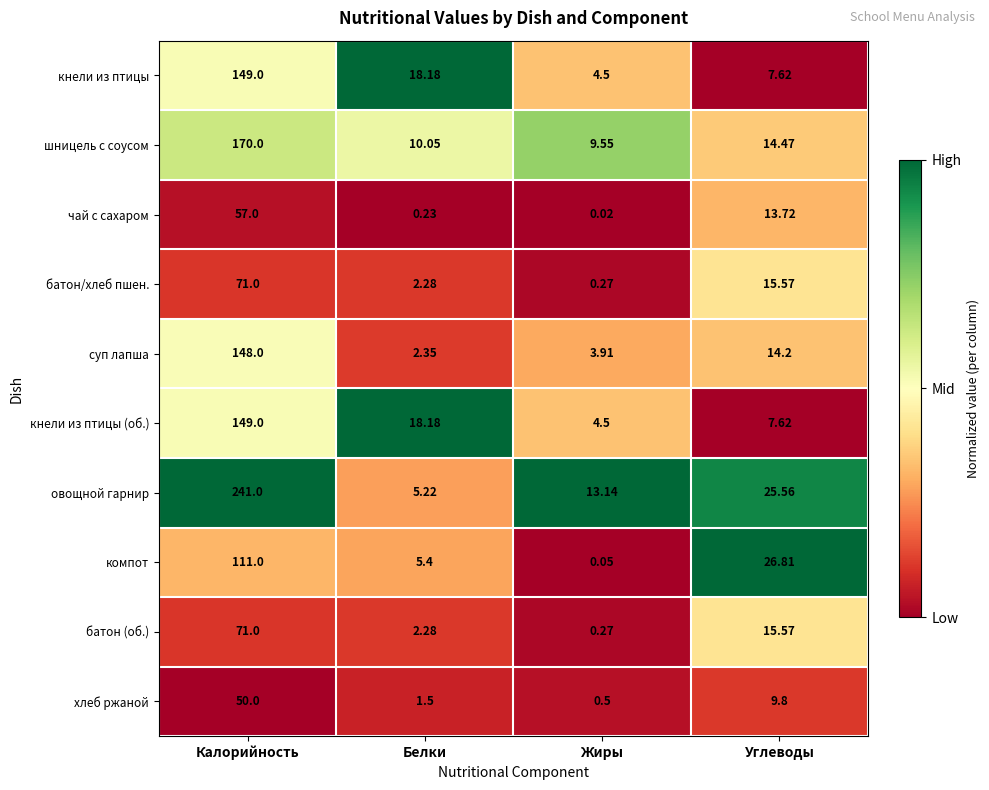

Rank the categories by чай с сахаром value from lowest to highest.

Жиры, Белки, Углеводы, Калорийность